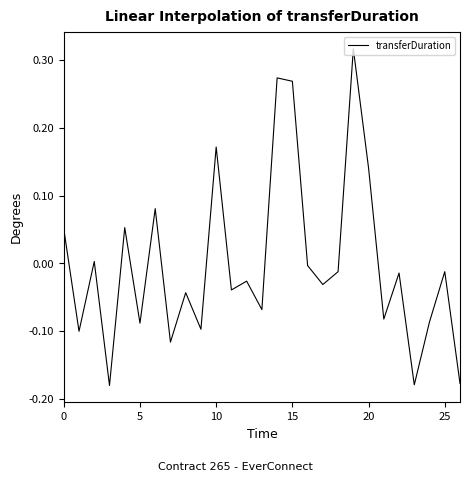

What is the difference between the maximum and minimum values?

0.5